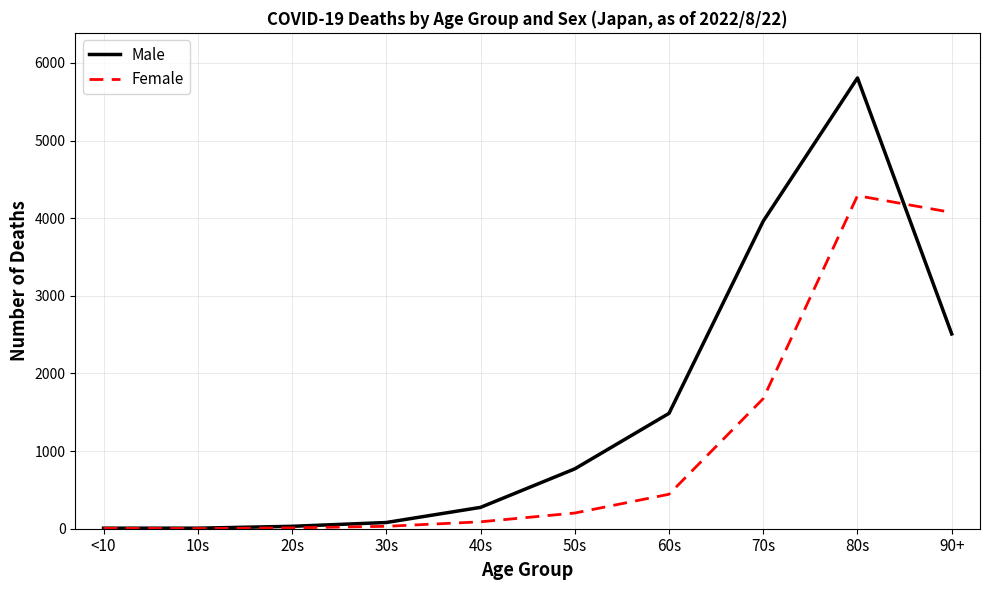

What is the sum of the Male values at 40s and 30s?

355